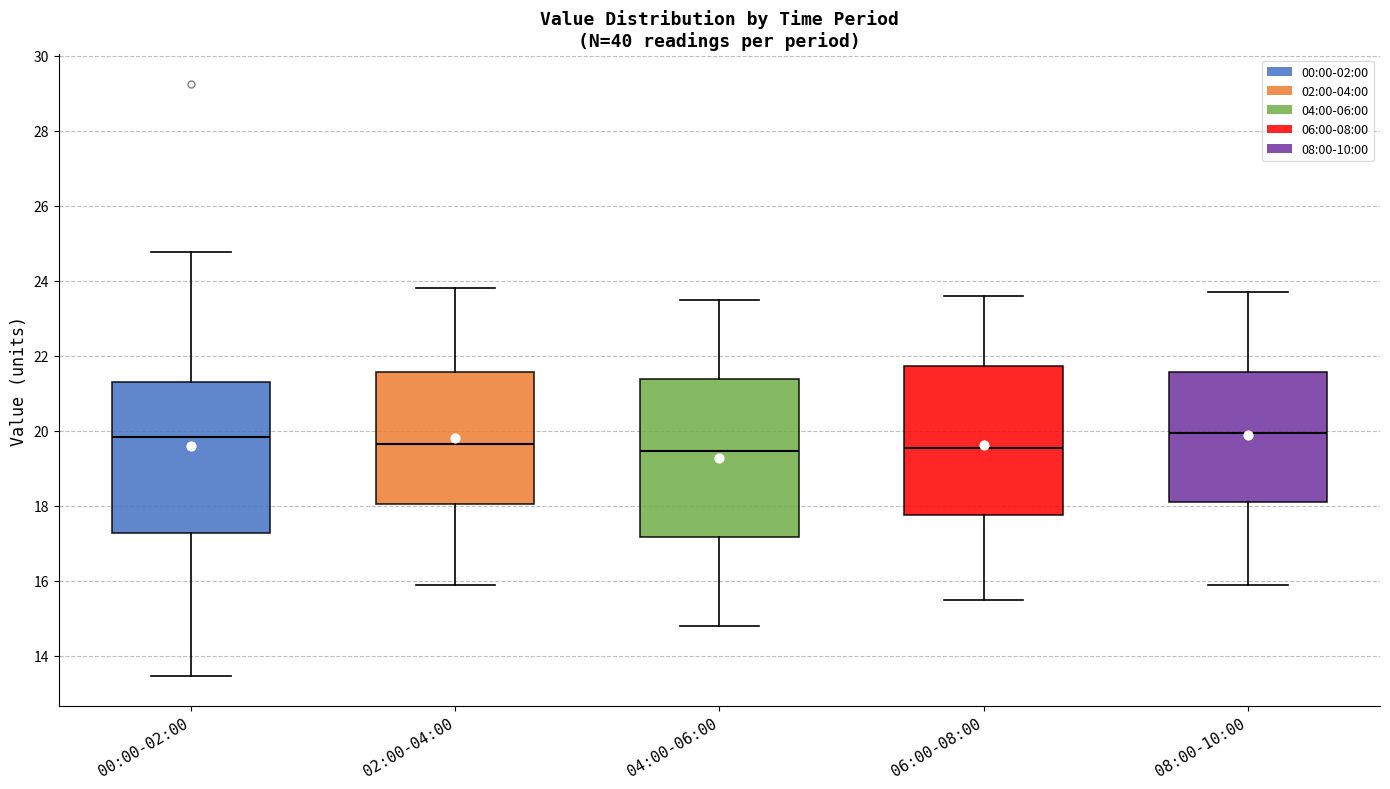

Where does the median line of the box for 06:00-08:00 sit on the y-axis? The values are not printed on the chart, so give them approximately, as read against the axis.

19.6